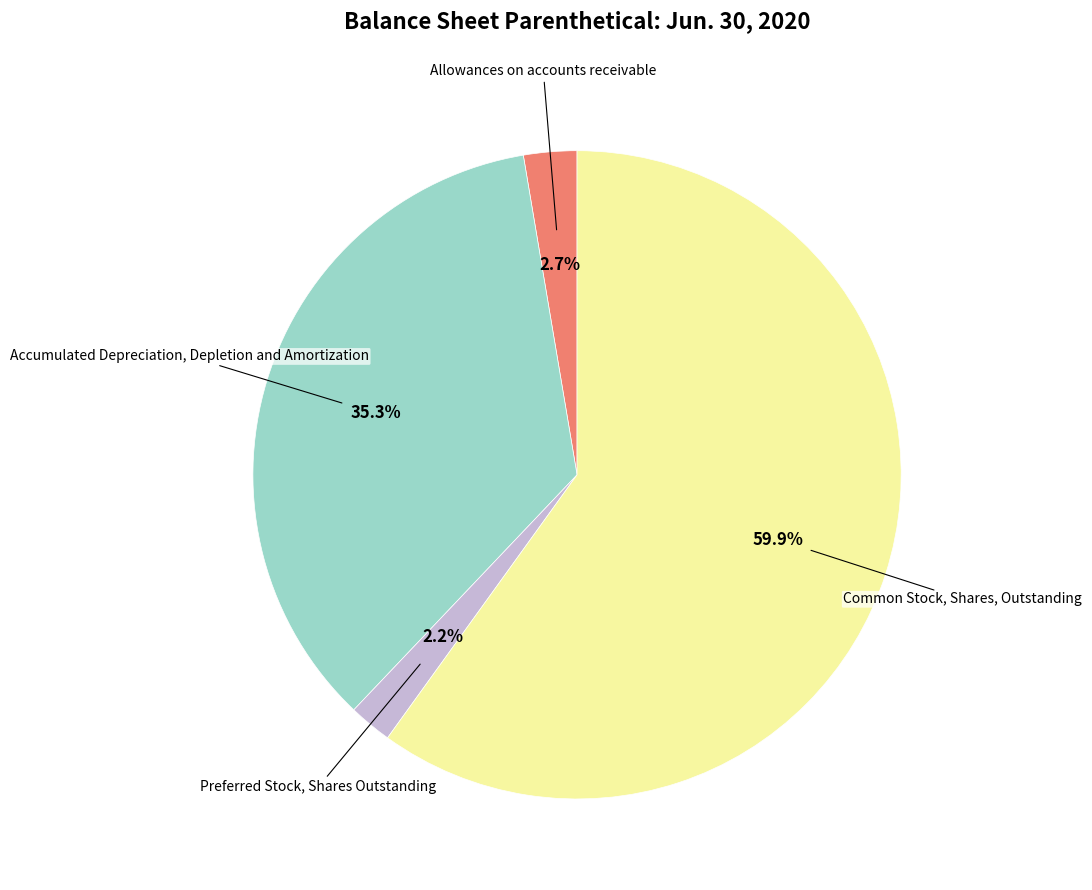

Do Preferred Stock, Shares Outstanding and Allowances on accounts receivable together represent more than half of the pie?

No